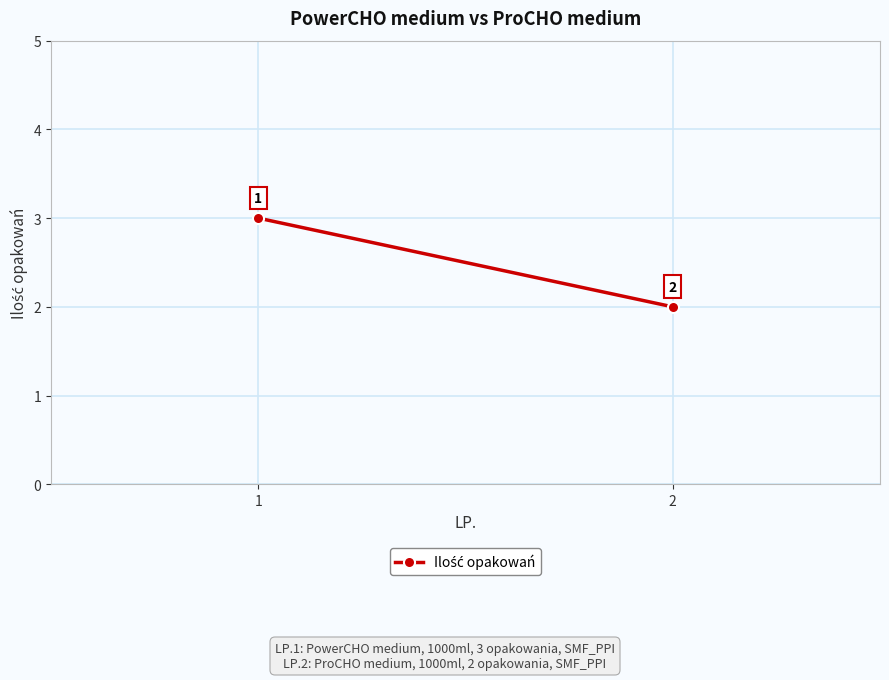

List the labels in order of value, smallest first.

2, 1